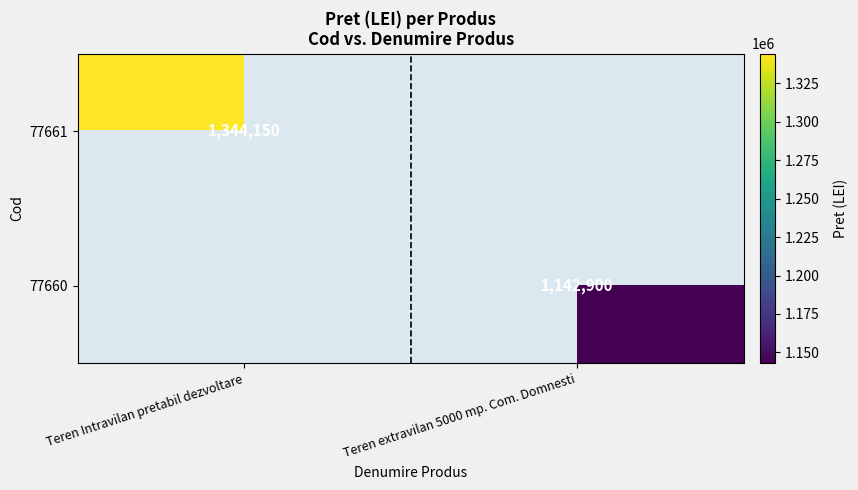

The value of 77661 at Teren Intravilan pretabil dezvoltare is 2337881. True or false?

False